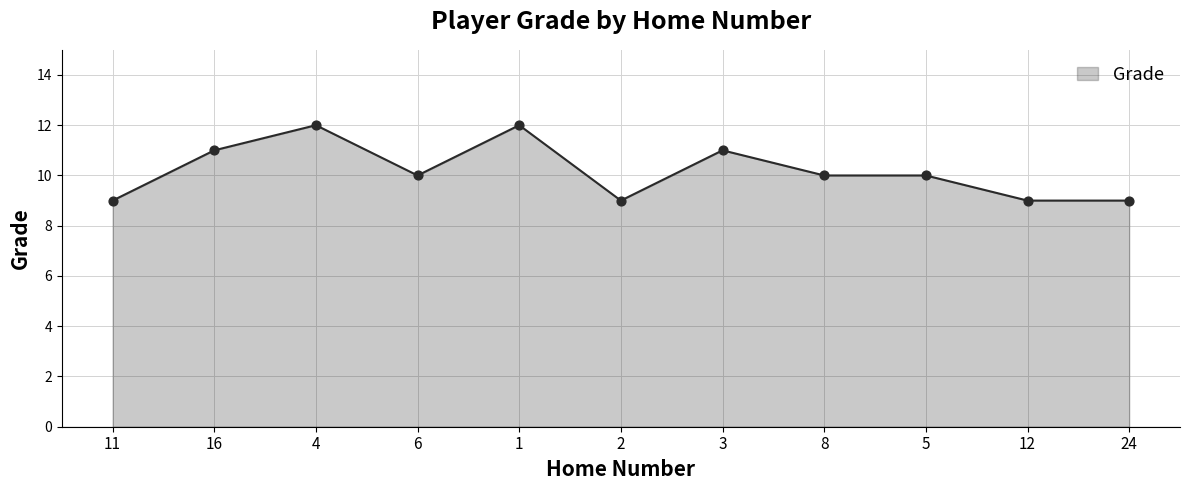

What is the ratio of the value at 8 to the value at 12?

1.1